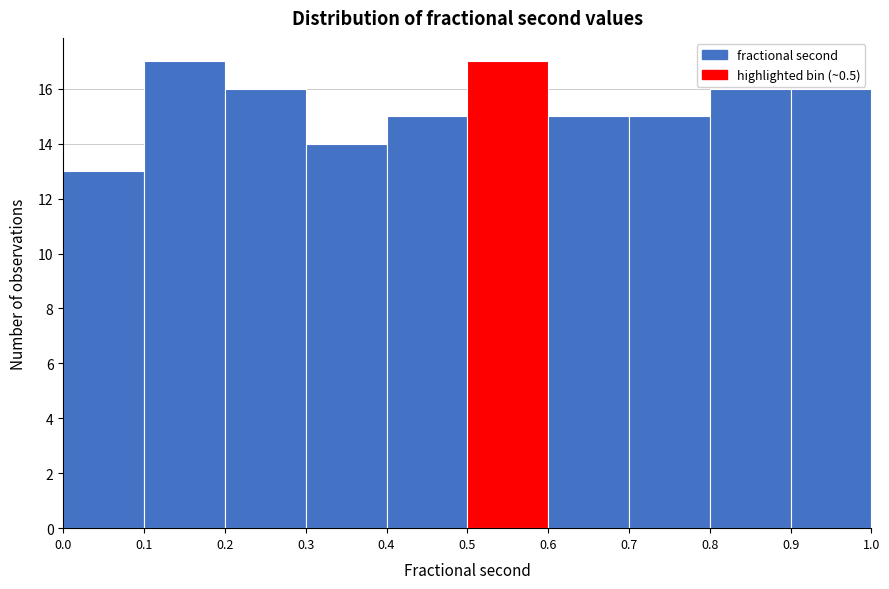

Reading left to right, list every bar in this chart as the range it spans on the x-axis followed by its height. The values are not printed on the chart, so give them approximately, as read against the axis.

0.0 to 0.1: 13
0.1 to 0.2: 17
0.2 to 0.3: 16
0.3 to 0.4: 14
0.4 to 0.5: 15
0.5 to 0.6: 17
0.6 to 0.7: 15
0.7 to 0.8: 15
0.8 to 0.9: 16
0.9 to 1.0: 16